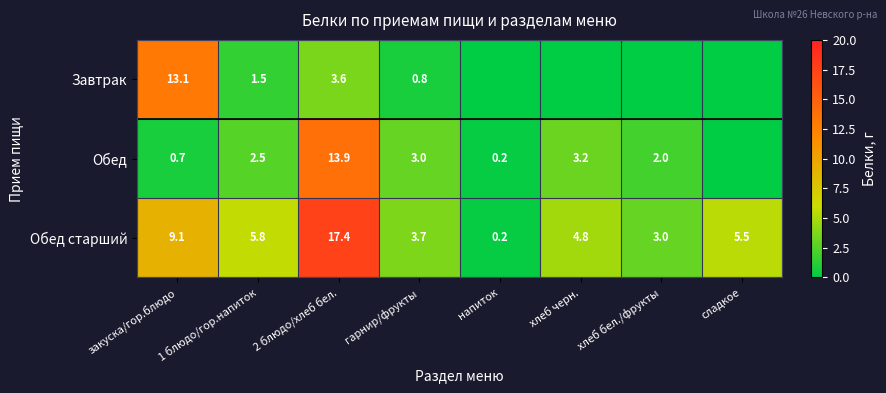

What is the difference between the maximum and minimum values in the Обед старший series?

17.2